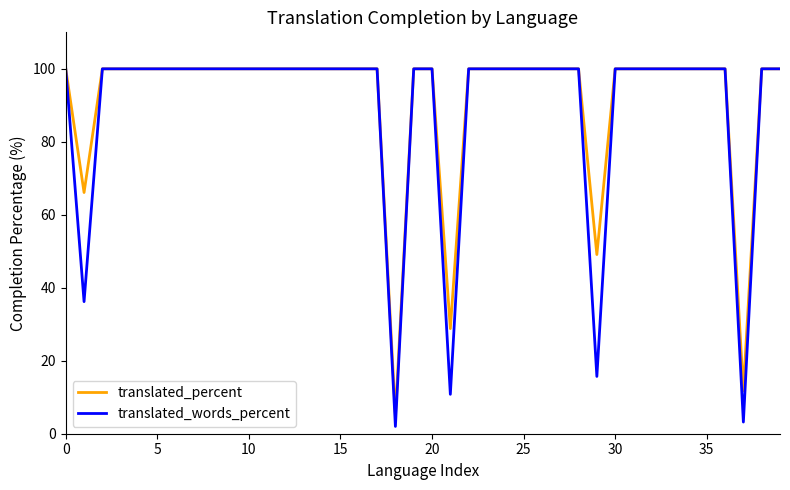

What is the highest value of the translated_percent series?

100.0